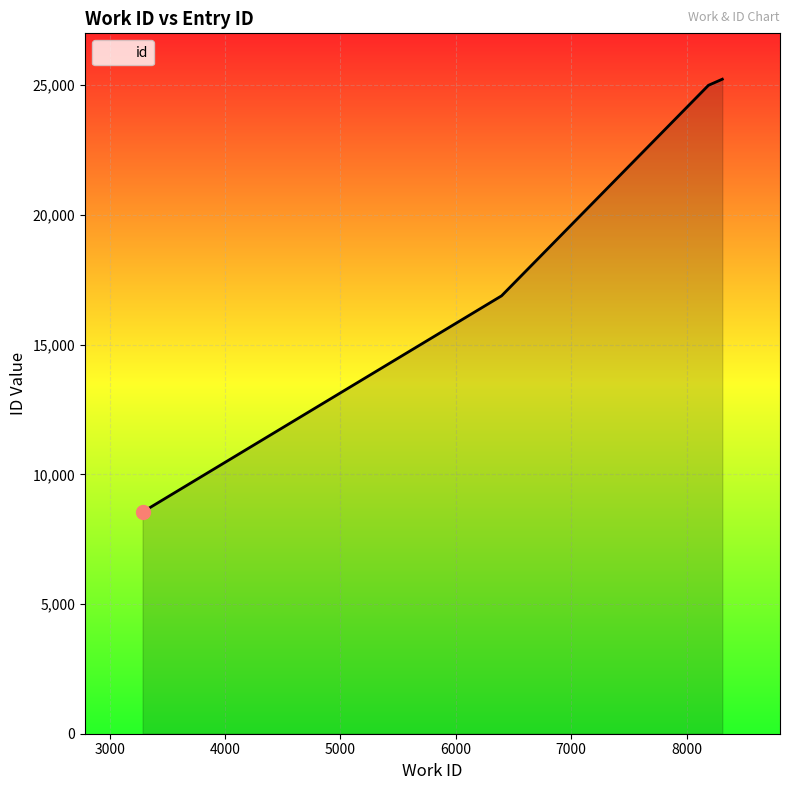

True or false: there are more than 2 points higher than both neighbors.

False